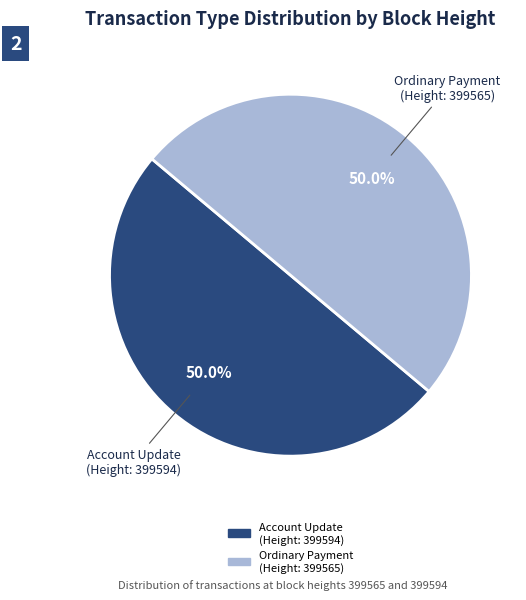

To the nearest percent, what is the difference between the largest and smallest slice percentages?

0%